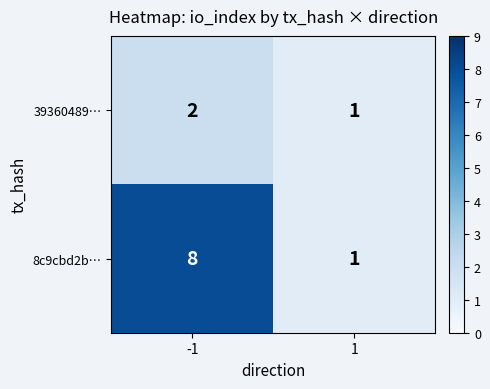

What is the spread (max minus min) of values at -1?

6